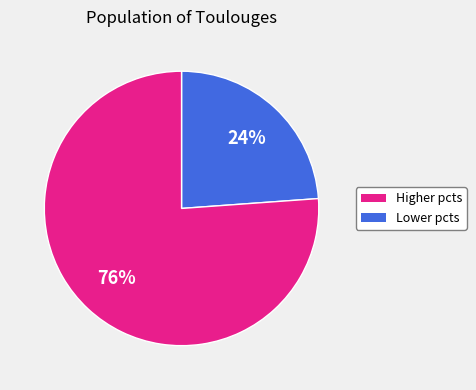

How many slices are in this pie chart?

2